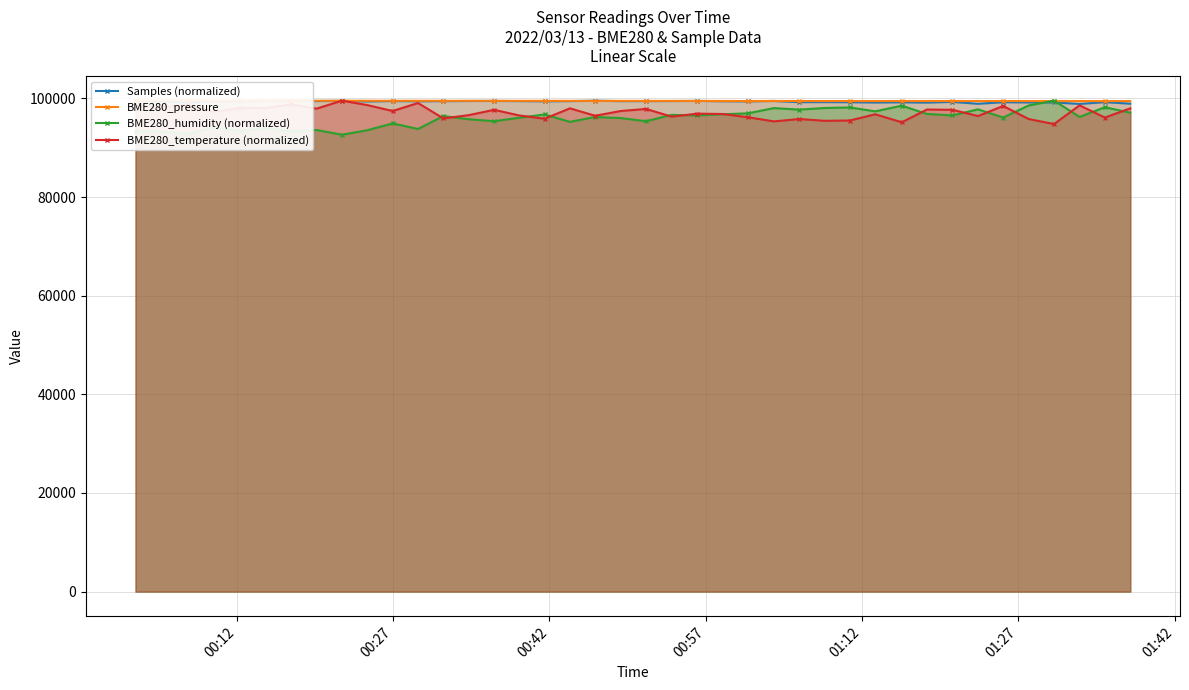

True or false: BME280_temperature (normalized) has more than 1 interior local peaks.

True